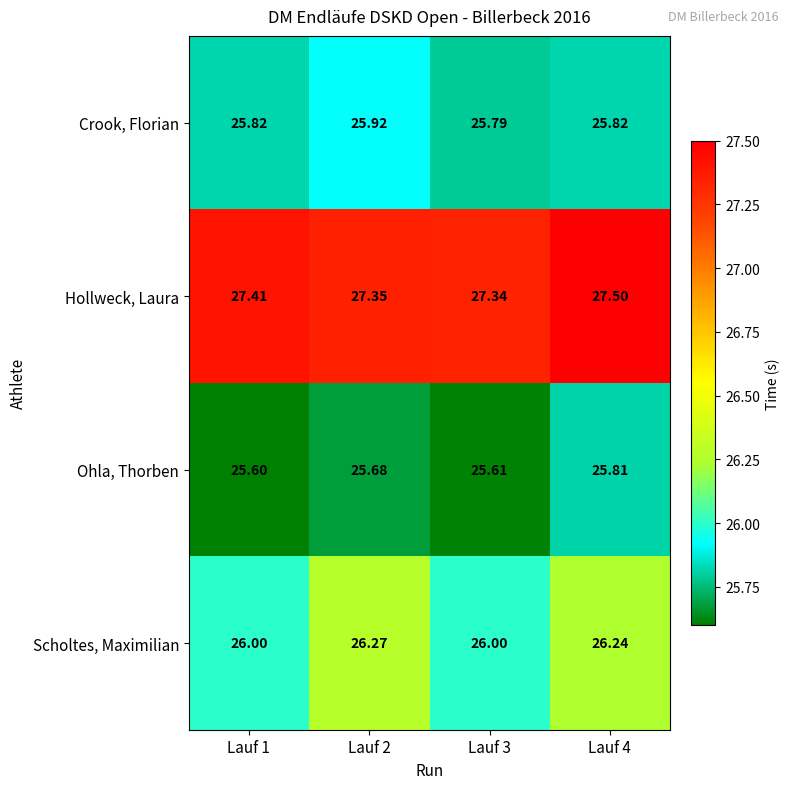

Which category has the highest value across all series?

Lauf 4